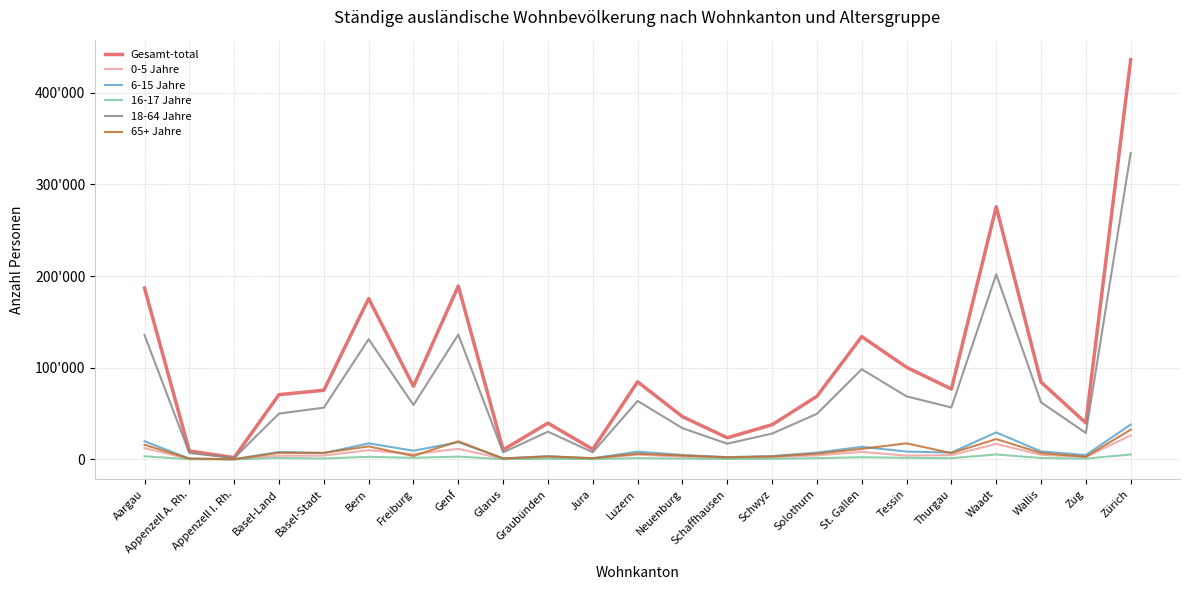

List the series in order of their peak value, lowest first.

16-17 Jahre, 0-5 Jahre, 65+ Jahre, 6-15 Jahre, 18-64 Jahre, Gesamt-total